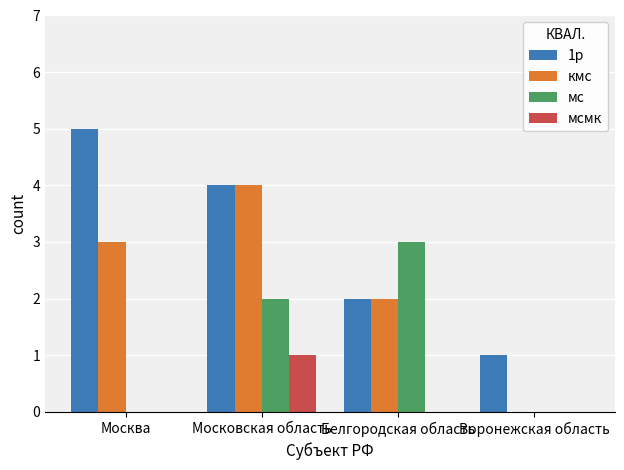

Is it true that кмс equals 2 at Белгородская область?

True